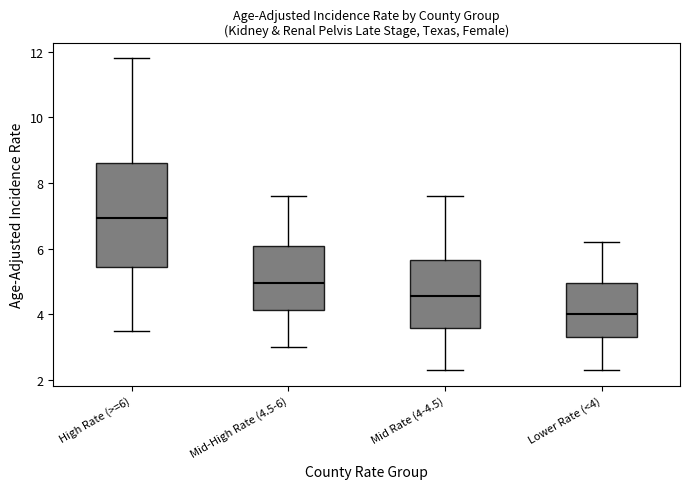

Which box has the lowest median line?

Lower Rate (<4)